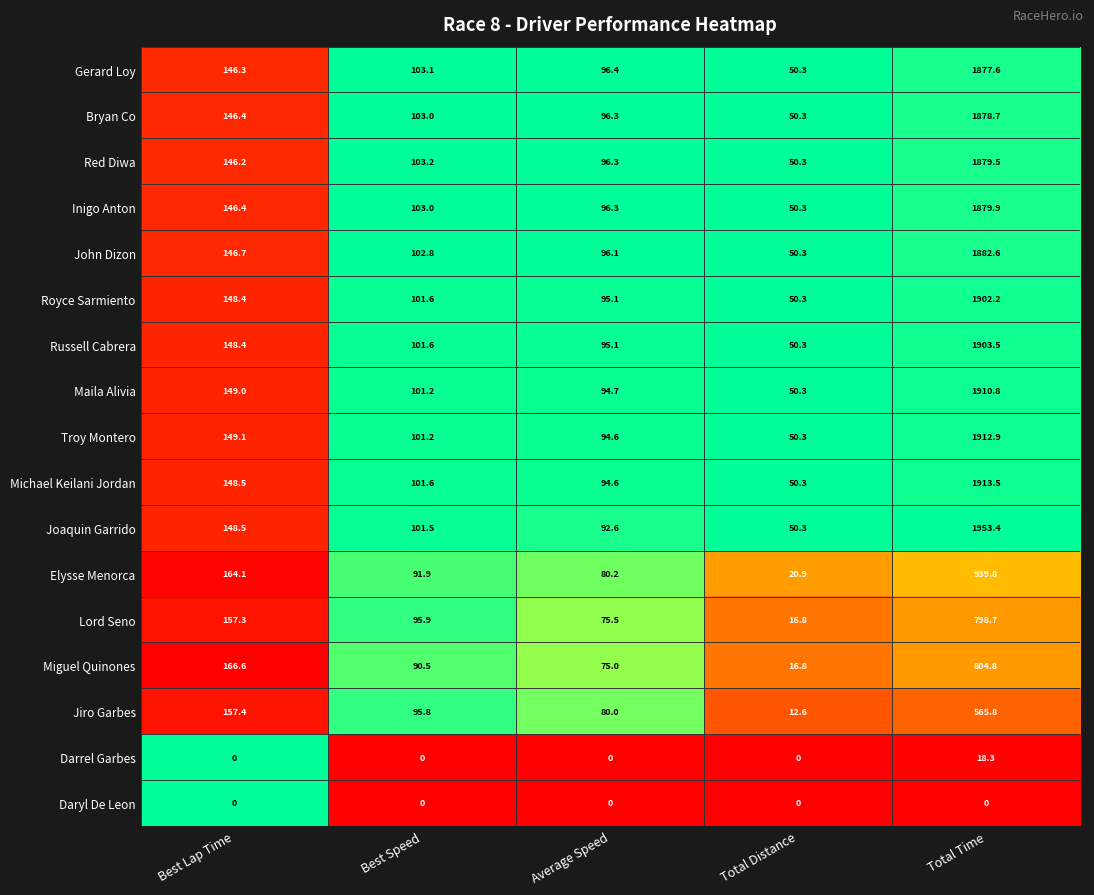

At Total Time, list the series in order from largest to smallest.

Joaquin Garrido, Michael Keilani Jordan, Troy Montero, Maila Alivia, Russell Cabrera, Royce Sarmiento, John Dizon, Inigo Anton, Red Diwa, Bryan Co, Gerard Loy, Elysse Menorca, Miguel Quinones, Lord Seno, Jiro Garbes, Darrel Garbes, Daryl De Leon